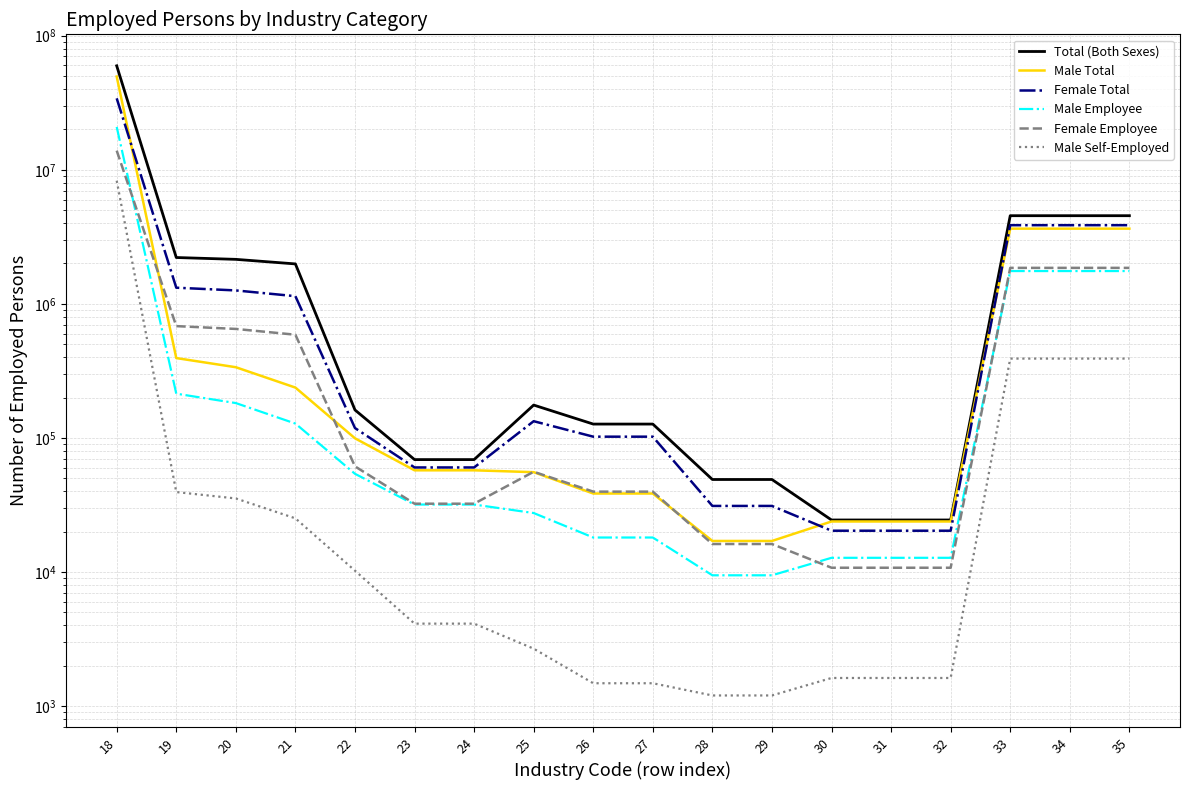

Does the chart display data point markers on the line(s)?

No